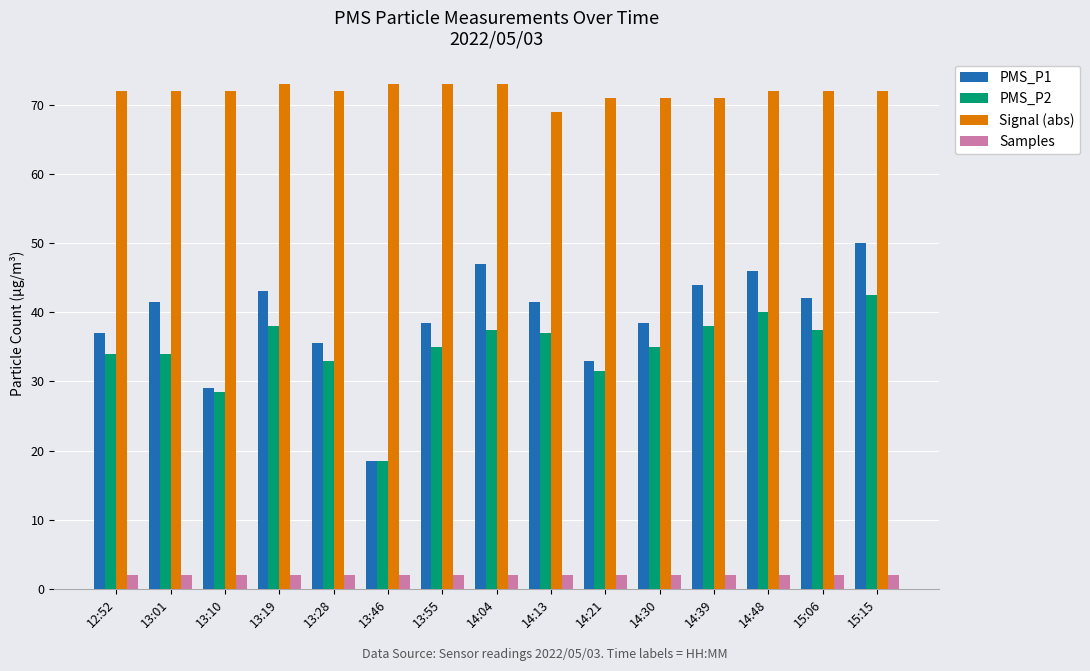

Are the bars horizontal?

No